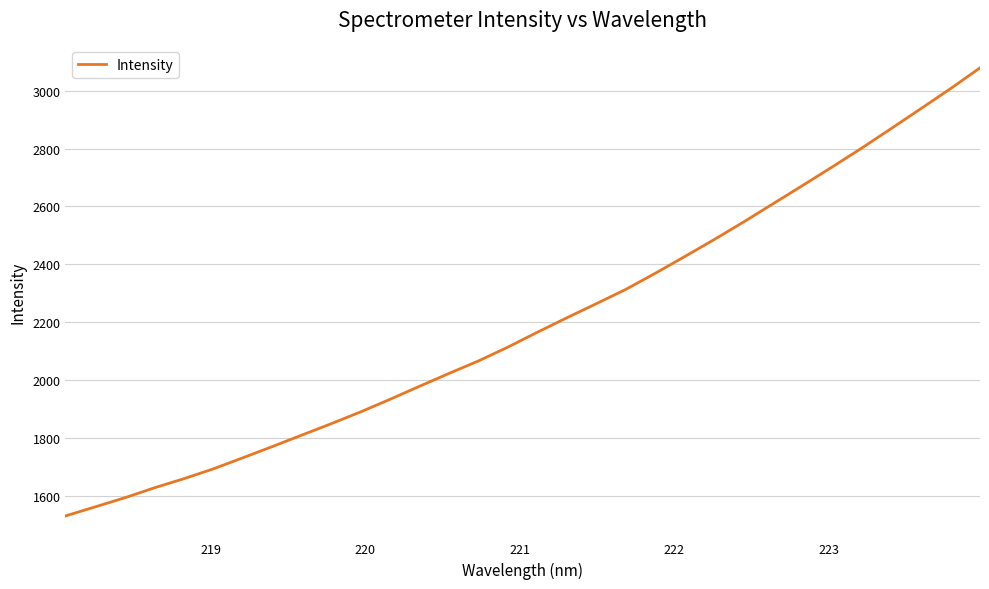

What is the maximum value shown in the chart?

3078.8